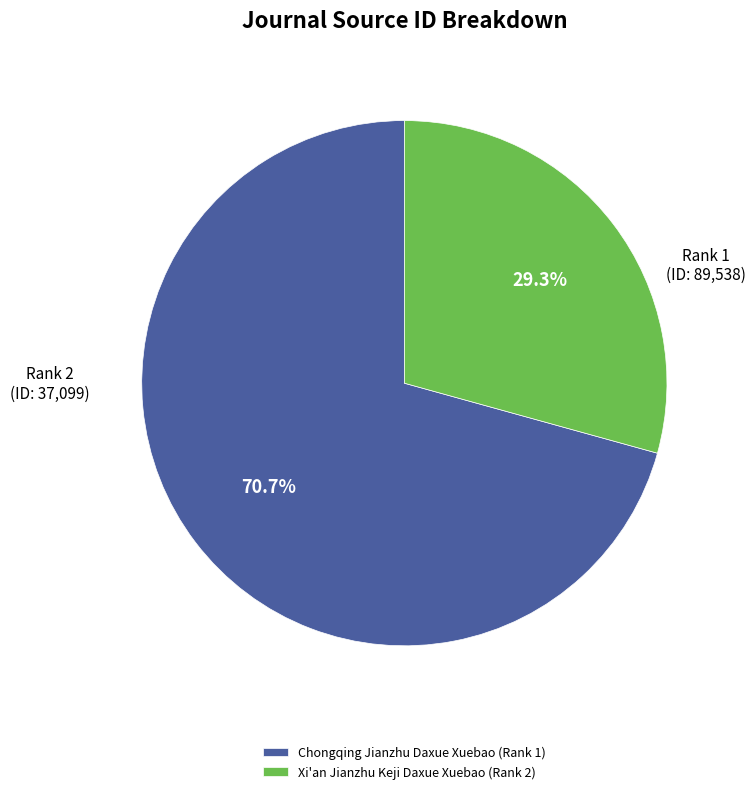

To the nearest percent, what is the average slice percentage?

50%